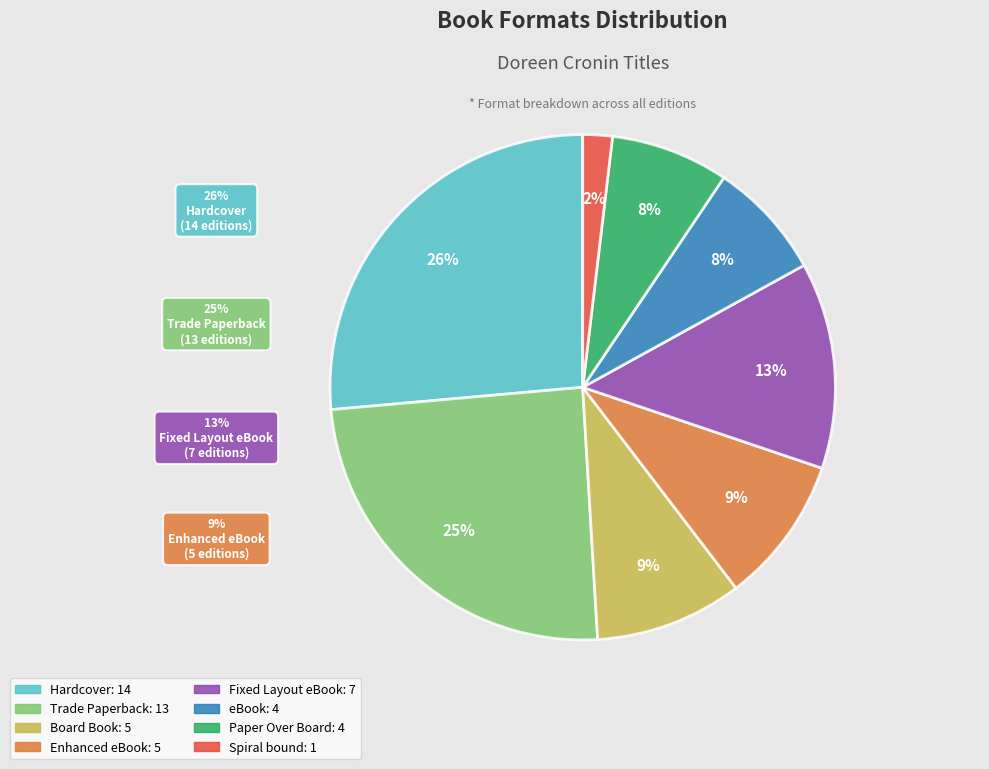

Does any single category account for the majority?

No